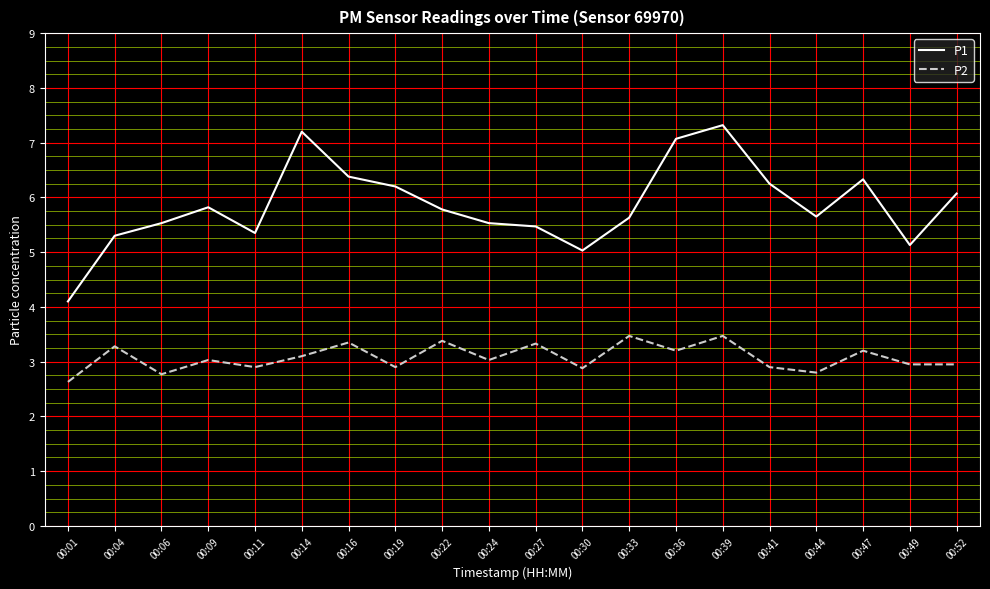

Which category has the highest value across all series?

00:39